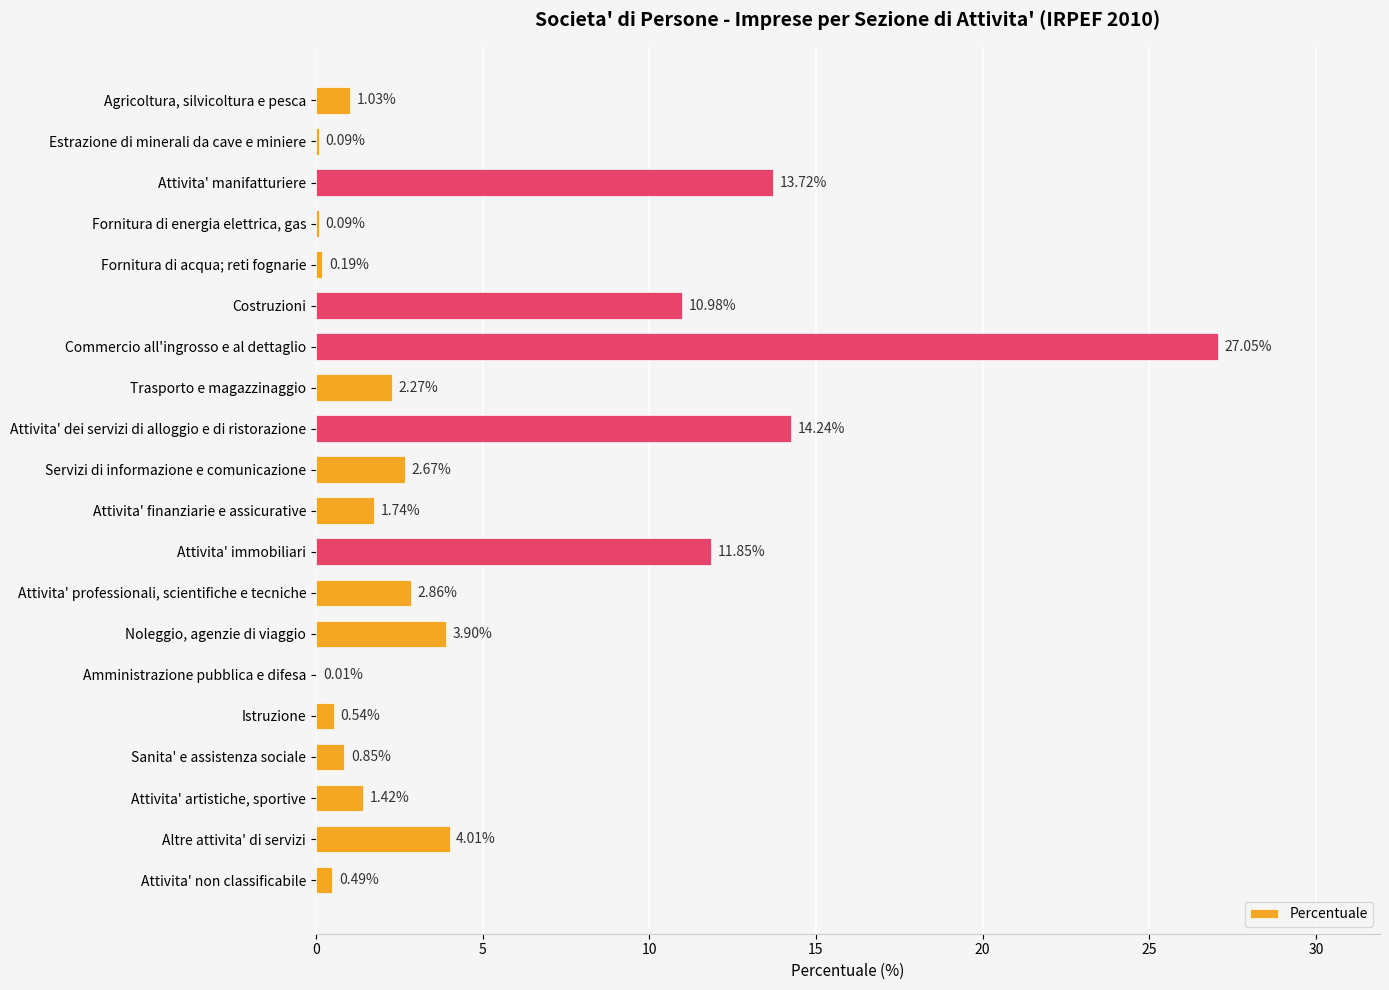

What is the change in value from Servizi di informazione e comunicazione to Attivita' professionali, scientifiche e tecniche?

+0.2